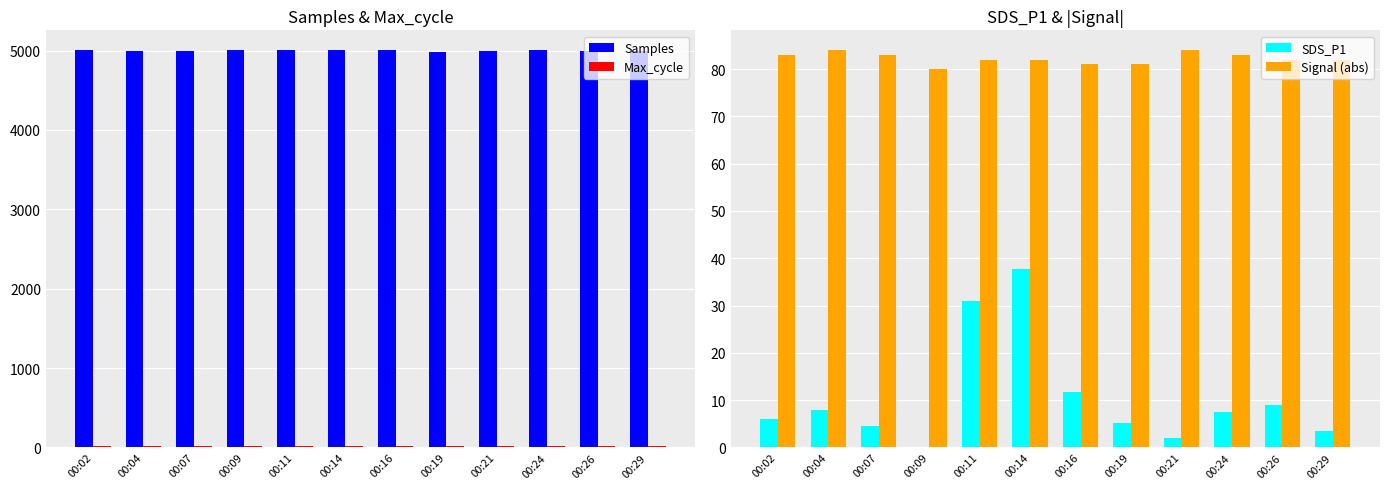

What is the approximate value of Signal (abs) at 00:07?

83.0